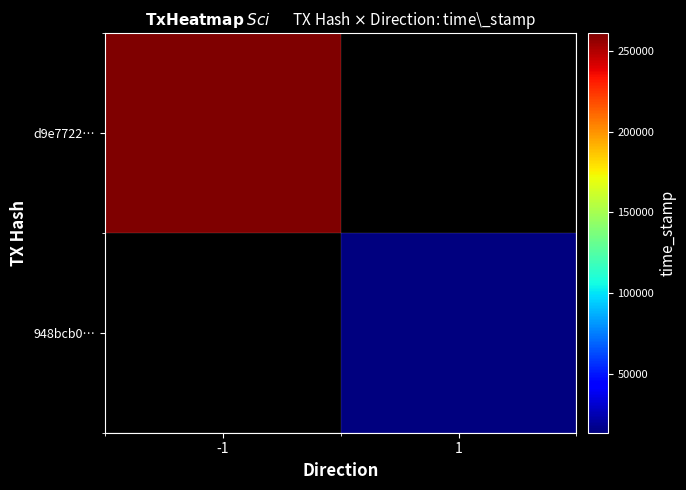

The 948bcb0… series shows 1701013947.0 at 1. True or false?

True